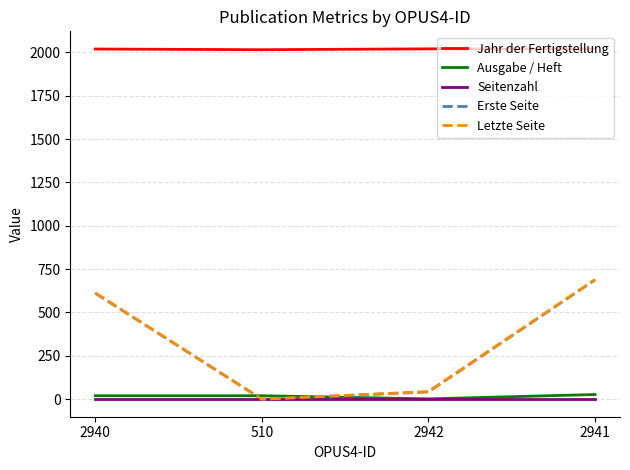

Does the chart display data point markers on the line(s)?

No